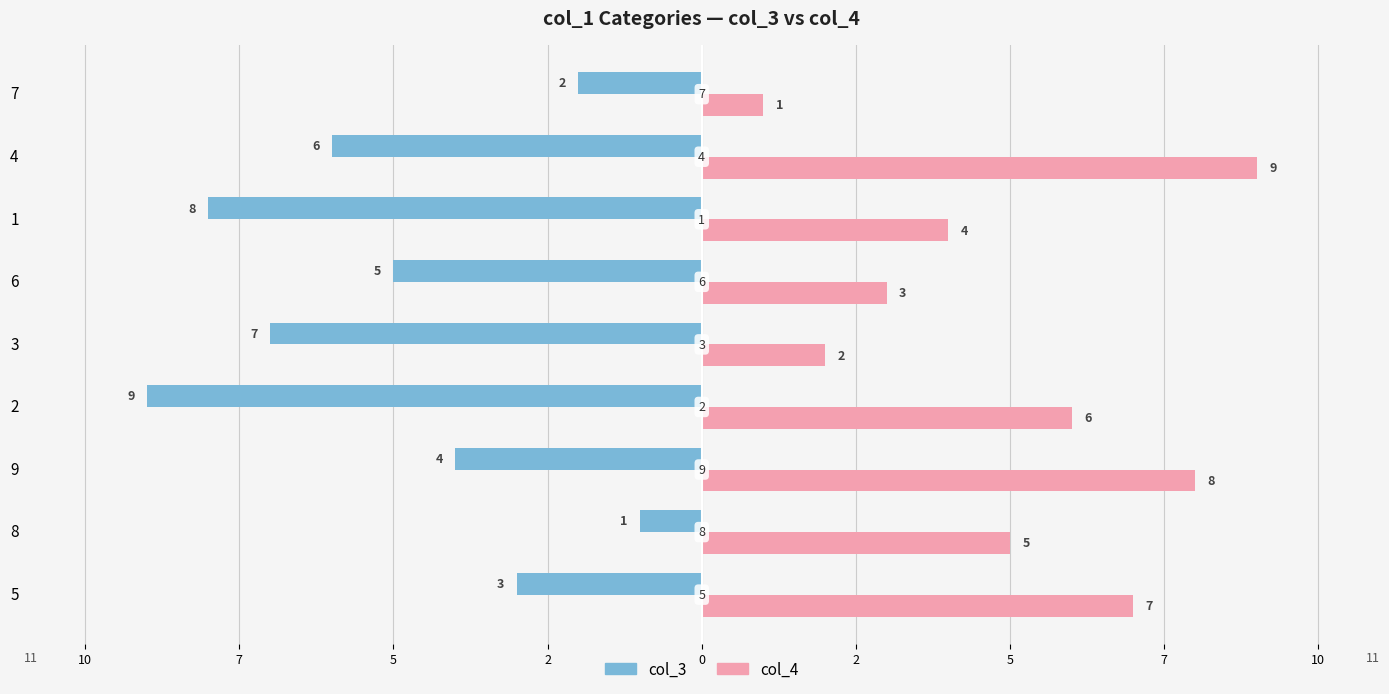

What are all the series names shown in the legend?

col_3, col_4